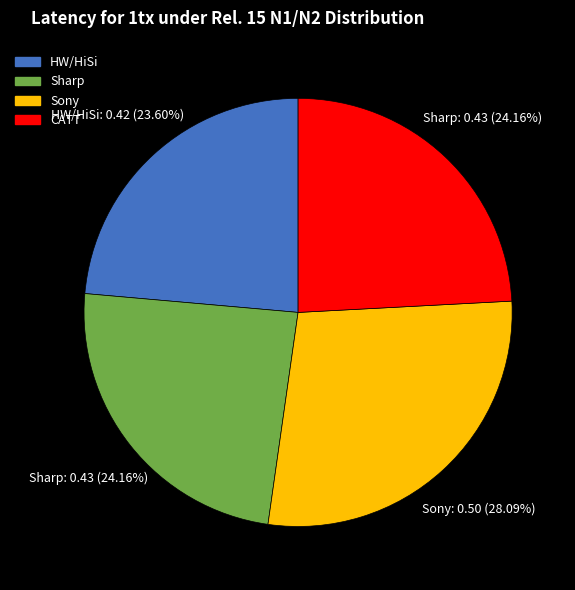

Is CATT the majority of the pie?

No